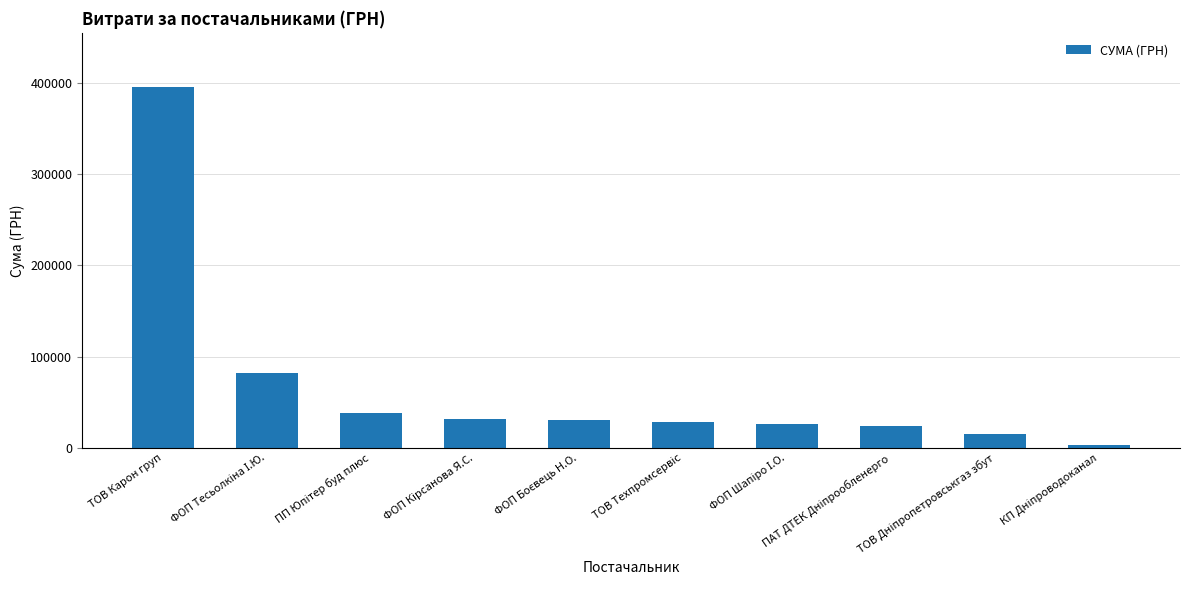

What is the maximum value shown in the chart?

395877.6